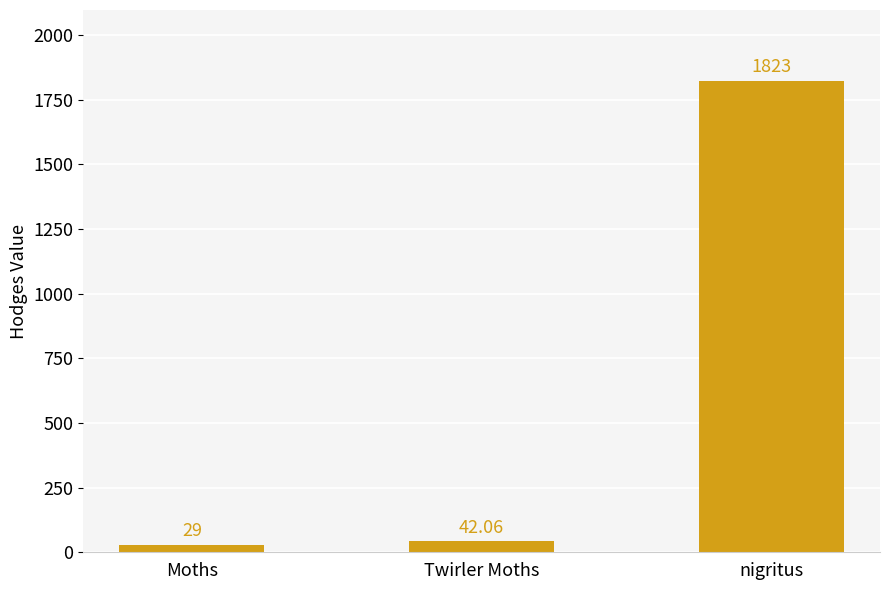

What position from the right is Moths?

3